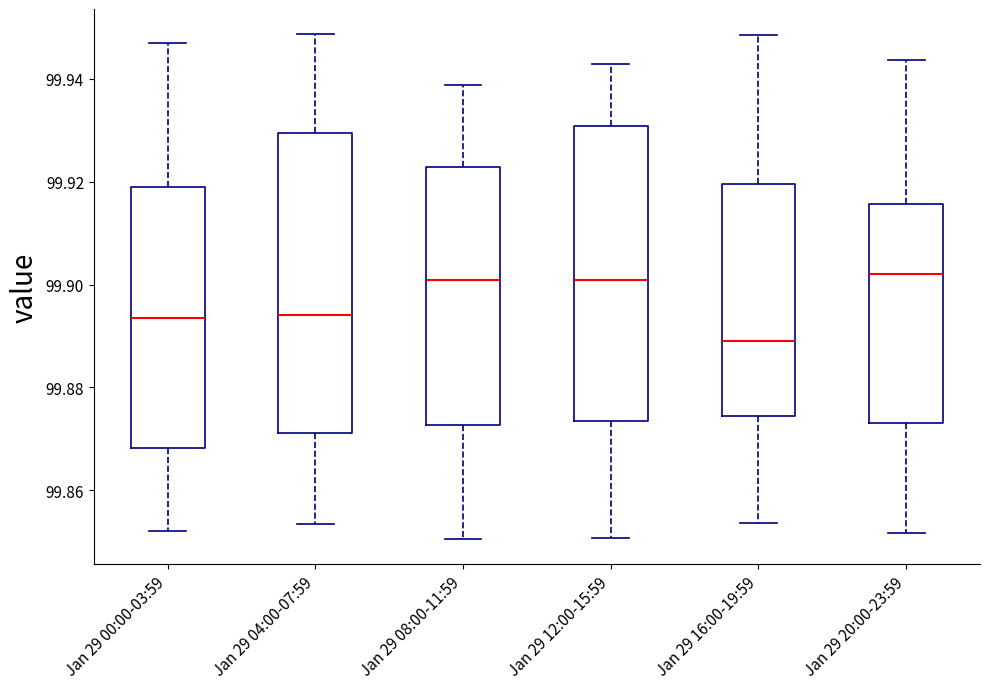

Where does the median line of the box for Jan 29 04:00-07:59 sit on the y-axis? The values are not printed on the chart, so give them approximately, as read against the axis.

99.894